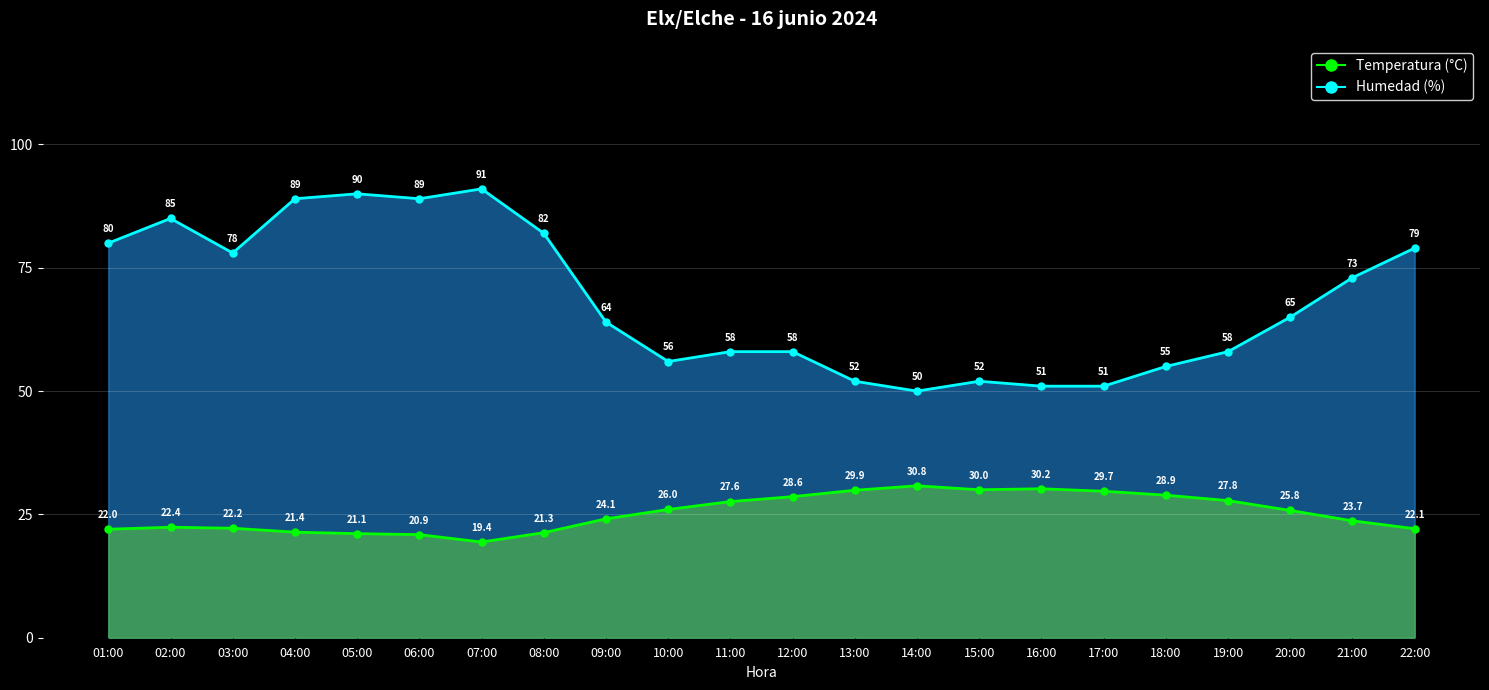

What value does the Temperatura (°C) series have at 11:00?

27.6